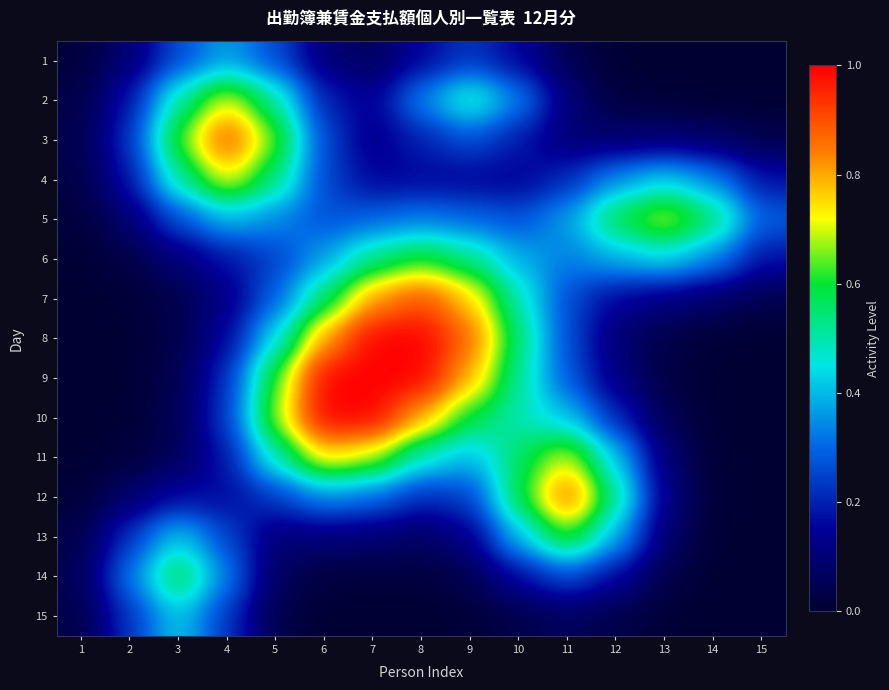

Reading right to left, extract all data points from this chart.

1: 15=0.0	14=0.0	13=0.0	12=0.0	11=0.0	10=0.2	9=0.2	8=0.2	7=0.1	6=0.1	5=0.3	4=0.4	3=0.3	2=0.1	1=0.0
2: 15=0.0	14=0.0	13=0.0	12=0.0	11=0.1	10=0.3	9=0.5	8=0.3	7=0.1	6=0.2	5=0.5	4=0.7	3=0.5	2=0.2	1=0.0
3: 15=0.0	14=0.1	13=0.1	12=0.1	11=0.1	10=0.2	9=0.3	8=0.2	7=0.1	6=0.3	5=0.6	4=0.9	3=0.6	2=0.2	1=0.0
4: 15=0.2	14=0.3	13=0.4	12=0.4	11=0.2	10=0.1	9=0.2	8=0.2	7=0.2	6=0.3	5=0.5	4=0.7	3=0.5	2=0.2	1=0.0
5: 15=0.3	14=0.6	13=0.7	12=0.6	11=0.4	10=0.3	9=0.3	8=0.3	7=0.3	6=0.3	5=0.3	4=0.4	3=0.3	2=0.1	1=0.0
6: 15=0.2	14=0.3	13=0.4	12=0.4	11=0.3	10=0.4	9=0.5	8=0.6	7=0.5	6=0.4	5=0.2	4=0.2	3=0.1	2=0.0	1=0.0
7: 15=0.0	14=0.1	13=0.1	12=0.2	11=0.3	10=0.5	9=0.8	8=0.9	7=0.8	6=0.6	5=0.3	4=0.1	3=0.0	2=0.0	1=0.0
8: 15=0.0	14=0.0	13=0.0	12=0.1	11=0.3	10=0.5	9=0.9	8=1.0	7=1.0	6=0.8	5=0.4	4=0.2	3=0.0	2=0.0	1=0.0
9: 15=0.0	14=0.0	13=0.0	12=0.1	11=0.3	10=0.5	9=0.8	8=1.0	7=1.0	6=1.0	5=0.6	4=0.2	3=0.0	2=0.0	1=0.0
10: 15=0.0	14=0.0	13=0.0	12=0.2	11=0.4	10=0.5	9=0.6	8=0.8	7=1.0	6=1.0	5=0.7	4=0.2	3=0.0	2=0.0	1=0.0
11: 15=0.0	14=0.0	13=0.1	12=0.4	11=0.7	10=0.6	9=0.4	8=0.5	7=0.7	6=0.8	5=0.5	4=0.2	3=0.1	2=0.0	1=0.0
12: 15=0.0	14=0.0	13=0.1	12=0.5	11=0.9	10=0.6	9=0.2	8=0.2	7=0.3	6=0.3	5=0.2	4=0.2	3=0.2	2=0.1	1=0.0
13: 15=0.0	14=0.0	13=0.1	12=0.4	11=0.6	10=0.4	9=0.1	8=0.1	7=0.1	6=0.1	5=0.1	4=0.3	3=0.4	2=0.2	1=0.0
14: 15=0.0	14=0.0	13=0.0	12=0.2	11=0.3	10=0.2	9=0.0	8=0.0	7=0.0	6=0.0	5=0.1	4=0.3	3=0.6	2=0.3	1=0.1
15: 15=0.0	14=0.0	13=0.0	12=0.0	11=0.1	10=0.0	9=0.0	8=0.0	7=0.0	6=0.0	5=0.0	4=0.2	3=0.4	2=0.2	1=0.0